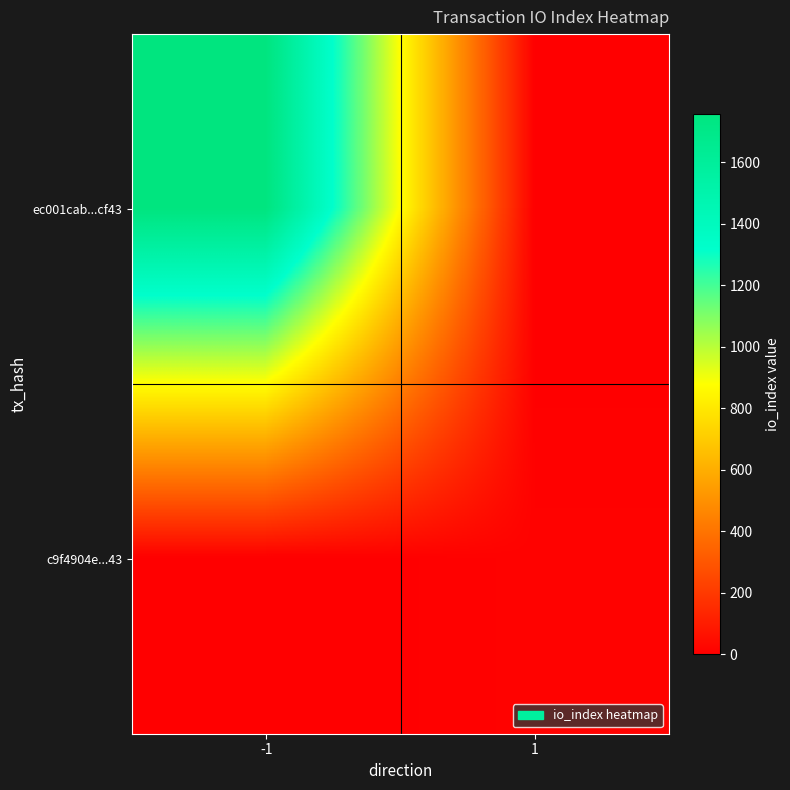

What is the maximum value shown in the chart?

1758